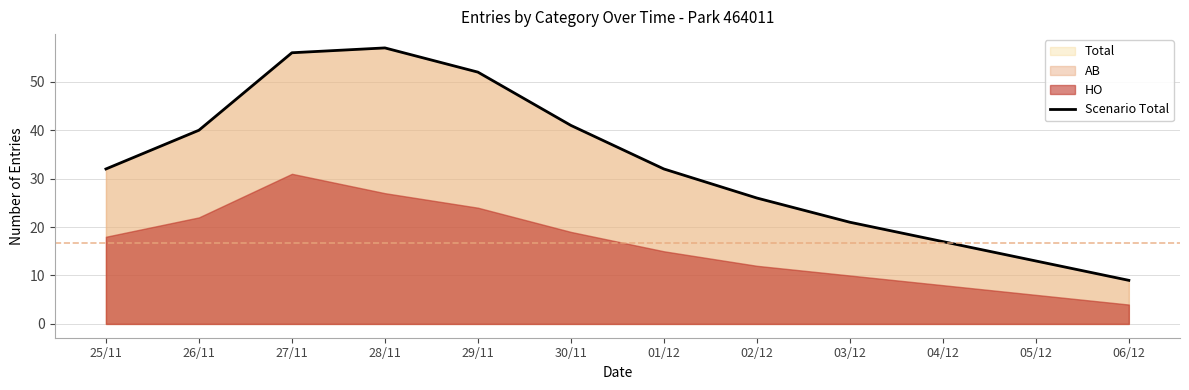

List the labels in order of value, largest first.

28/11, 27/11, 29/11, 30/11, 26/11, 25/11, 01/12, 02/12, 03/12, 04/12, 05/12, 06/12